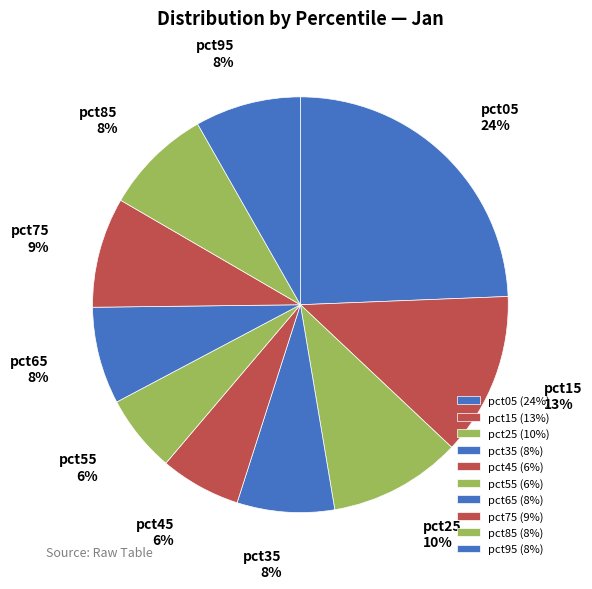

To the nearest percent, what is the combined percentage of pct55 and pct85?

14%